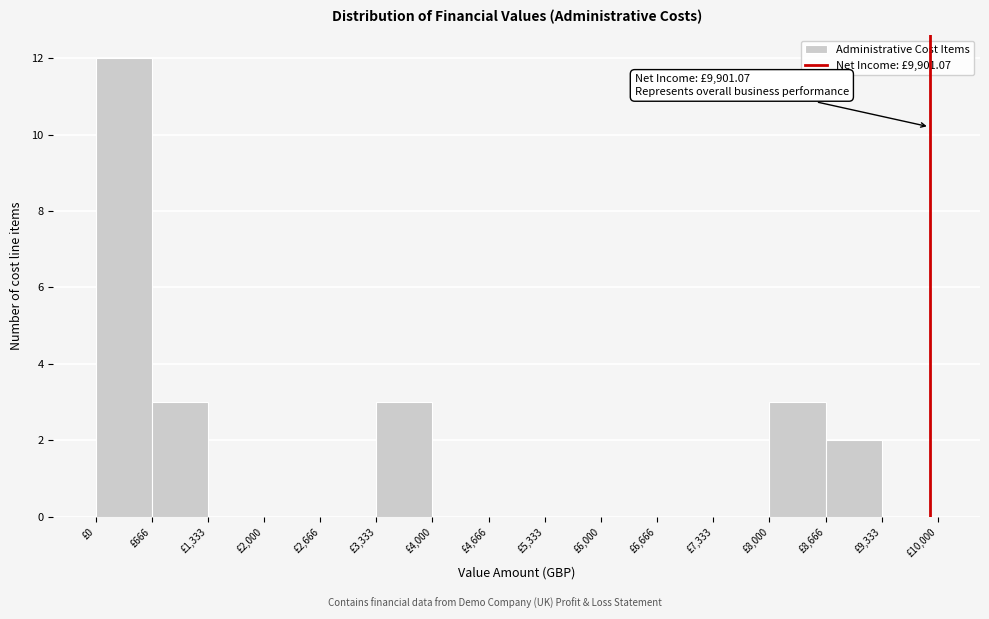

Over which range of the x-axis is the bar tallest?

0 to 700